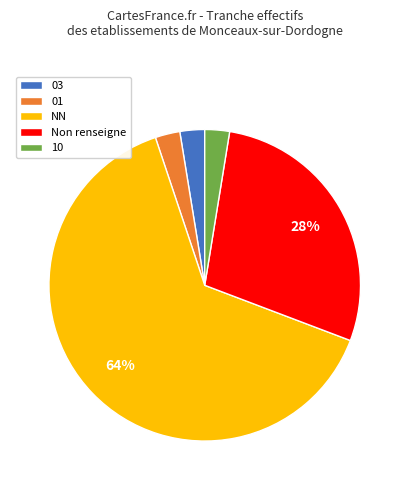

To the nearest percent, what portion does 01 represent?

3%